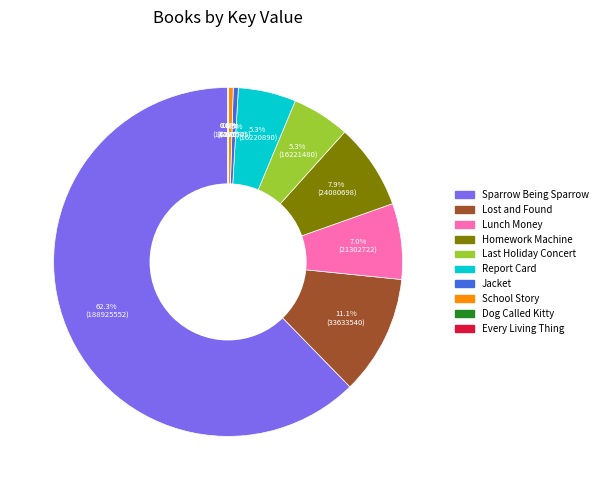

Which category has the biggest portion of the pie?

Sparrow Being Sparrow